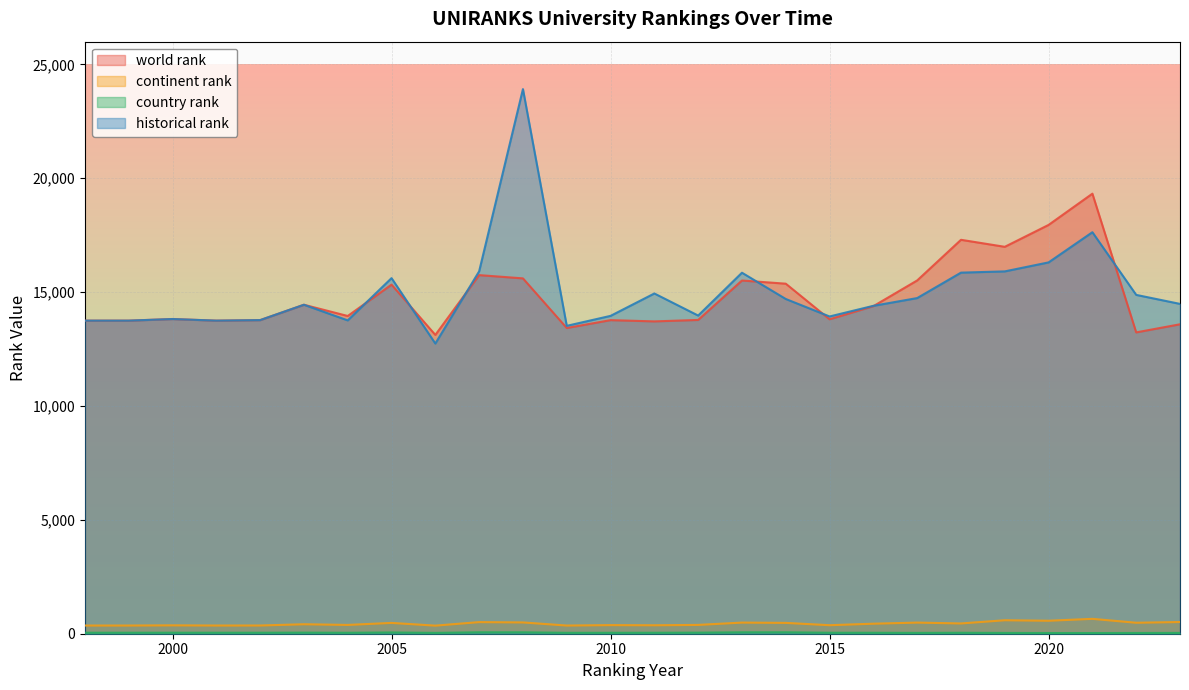

The value of world rank at 2001 is 13749.0. True or false?

True